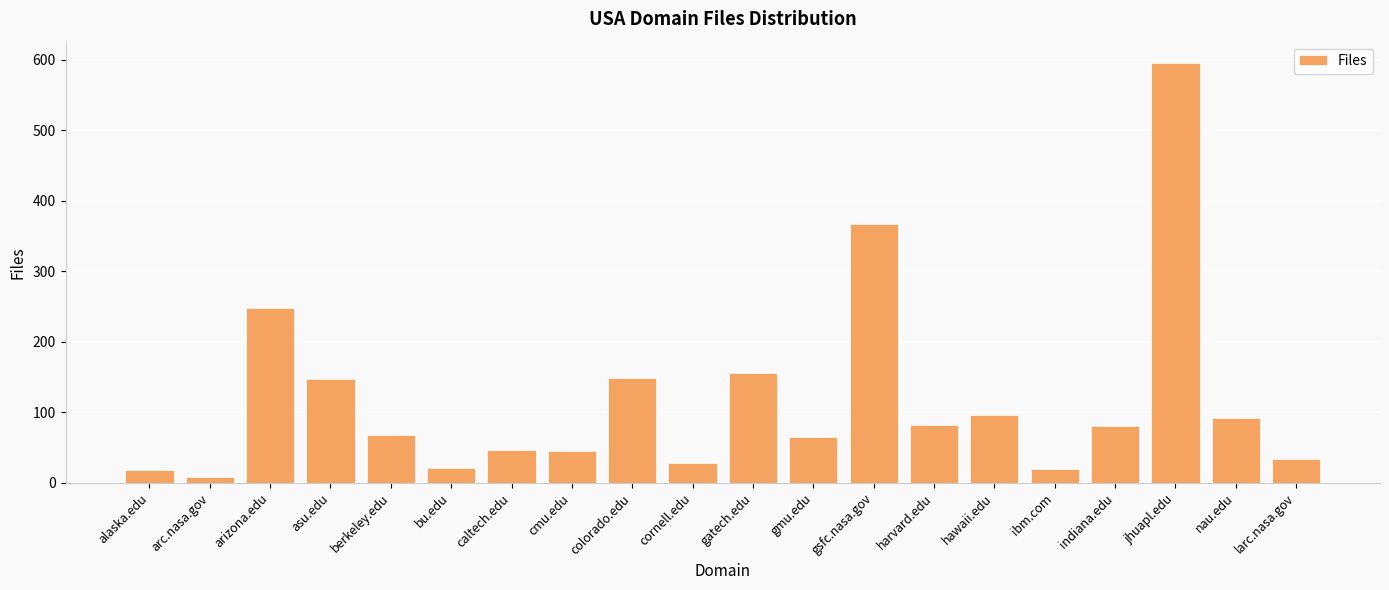

What is the label of the 8th bar from the left?

cmu.edu